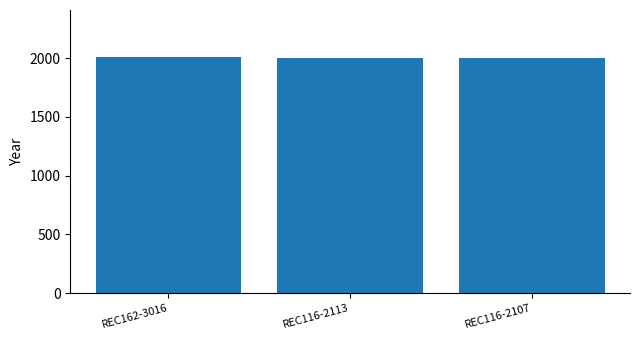

True or false: the data shows 1260 at REC116-2113.

False